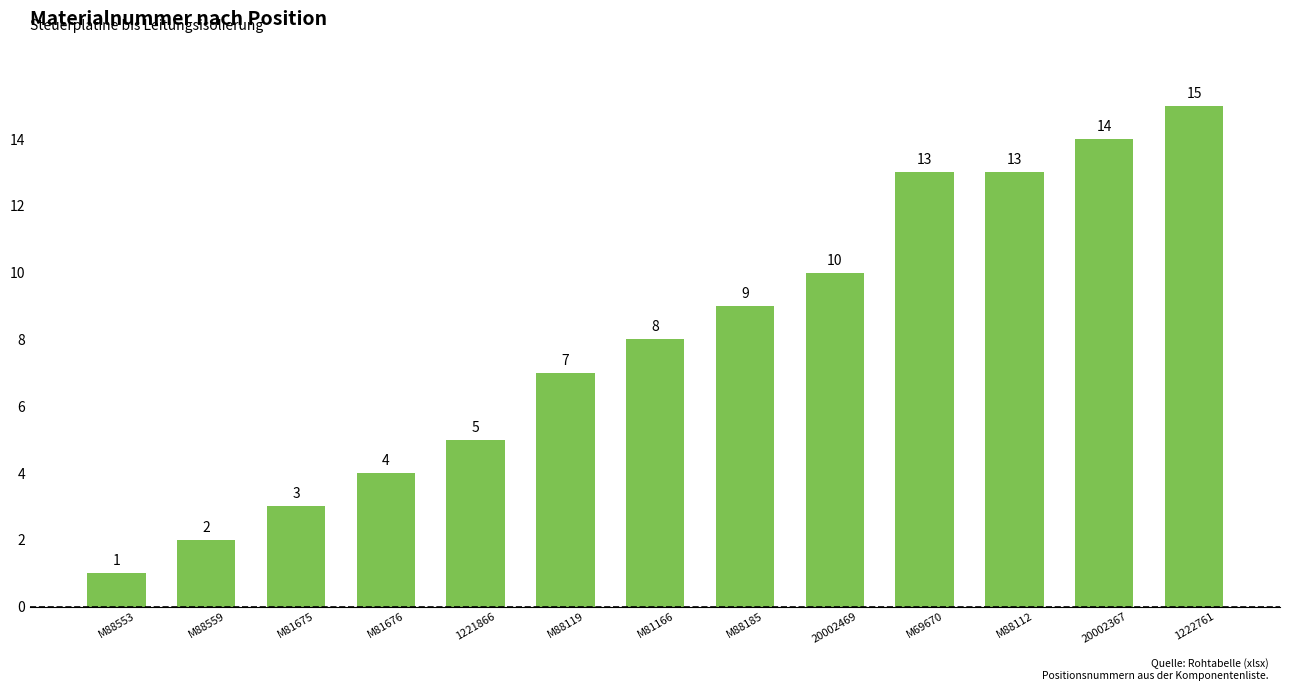

What is the sum of all values?

104